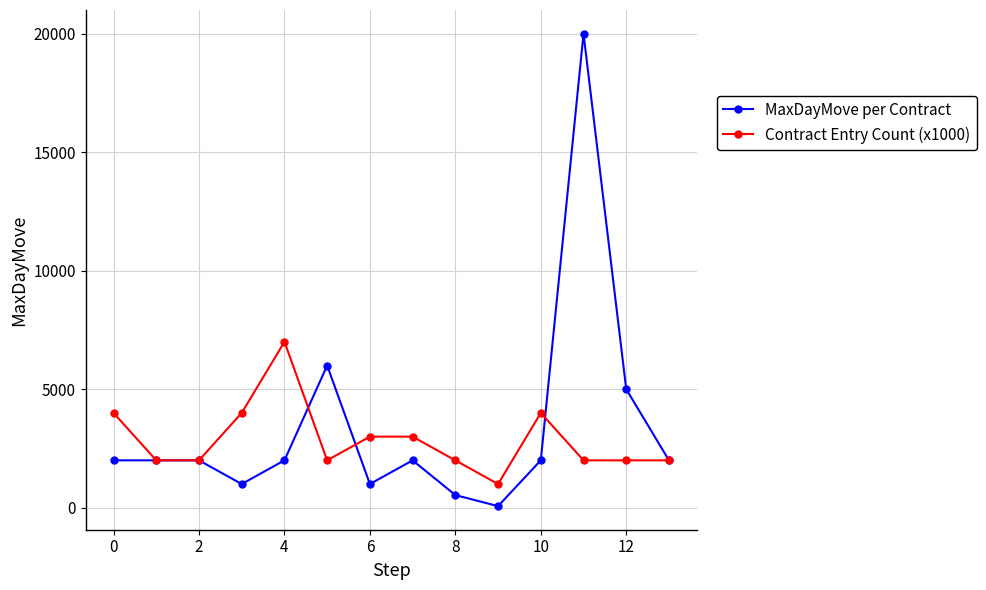

Rank the series by their maximum value, from highest to lowest.

MaxDayMove per Contract, Contract Entry Count (x1000)